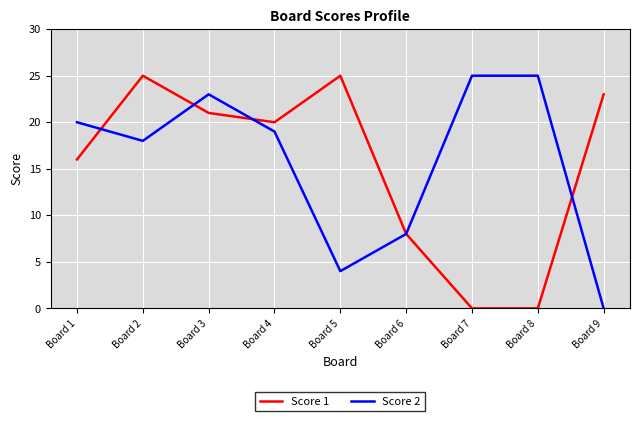

Where is Score 2 nearest to the value 12?

Board 6